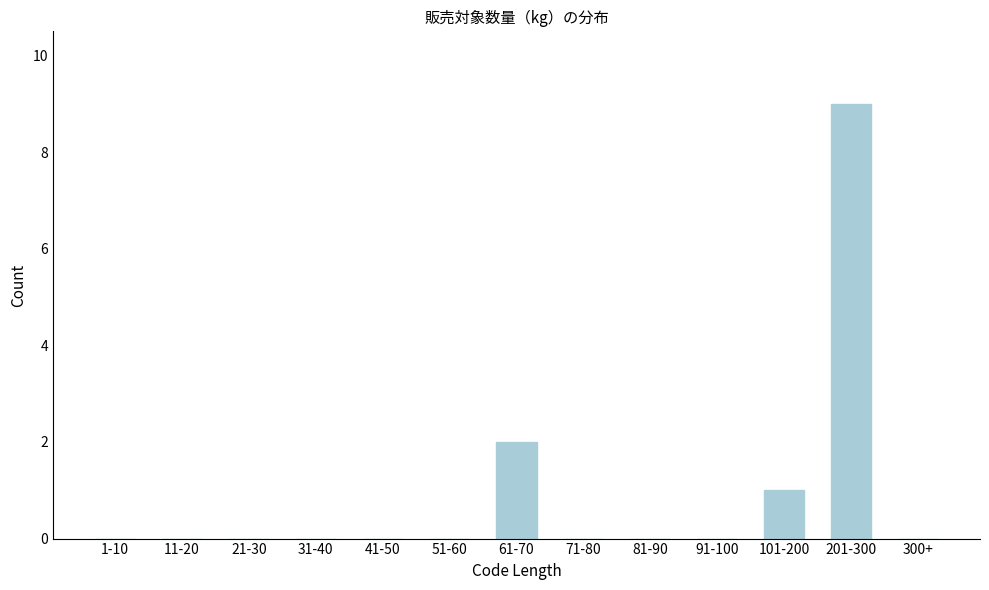

Reading left to right, list all the values displayed in this chart.

1-10=0	11-20=0	21-30=0	31-40=0	41-50=0	51-60=0	61-70=2	71-80=0	81-90=0	91-100=0	101-200=1	201-300=9	300+=0